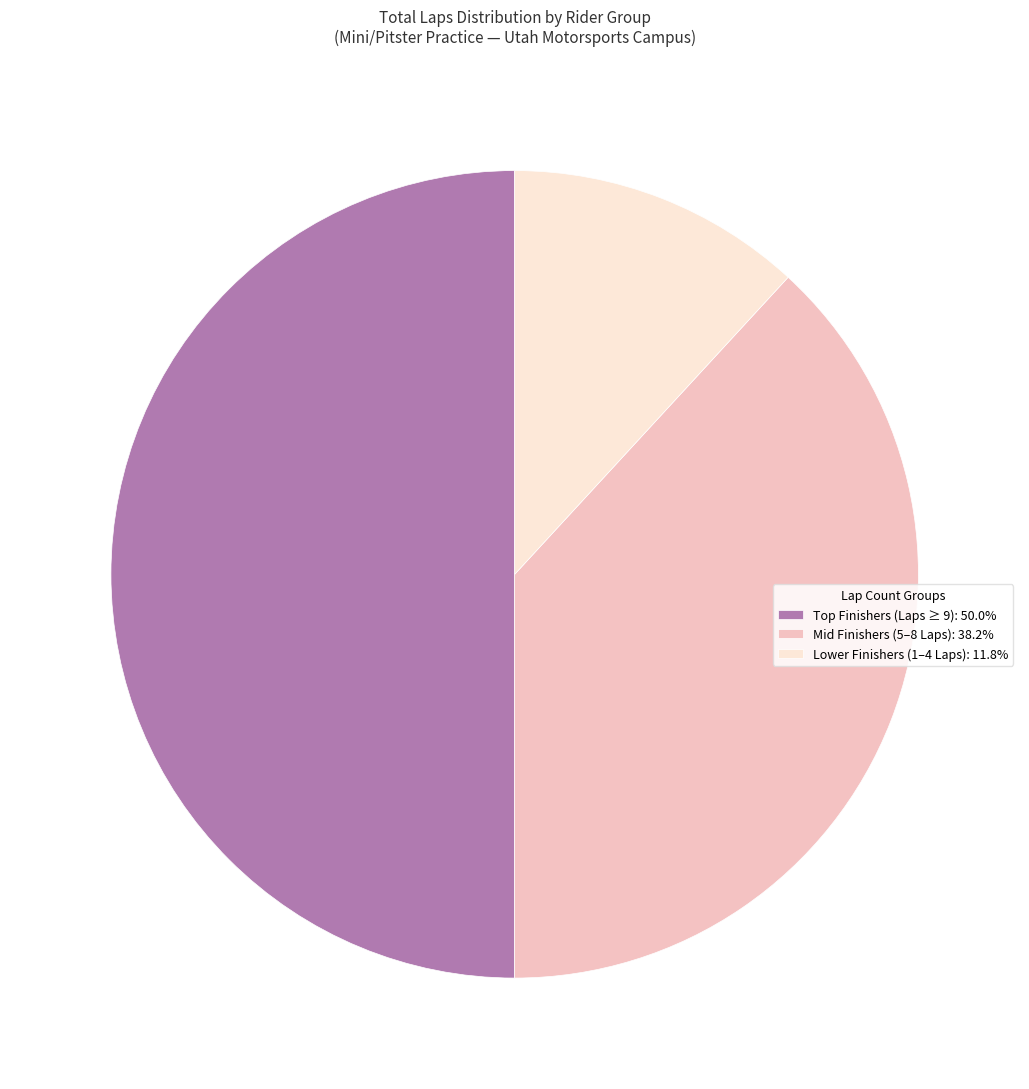

Is Lower Finishers (1–4 Laps): 11.8% the majority of the pie?

No